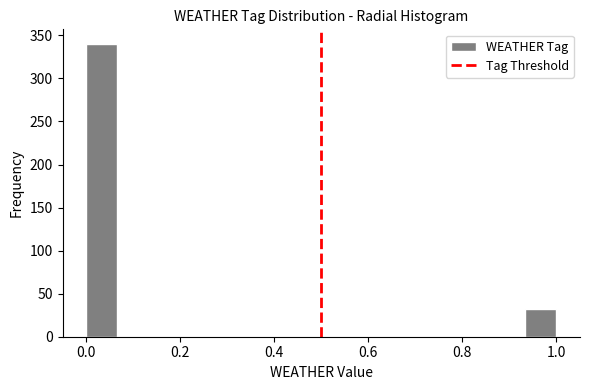

Read against the x-axis, roughly where is the centre of the tallest bar?

0.04